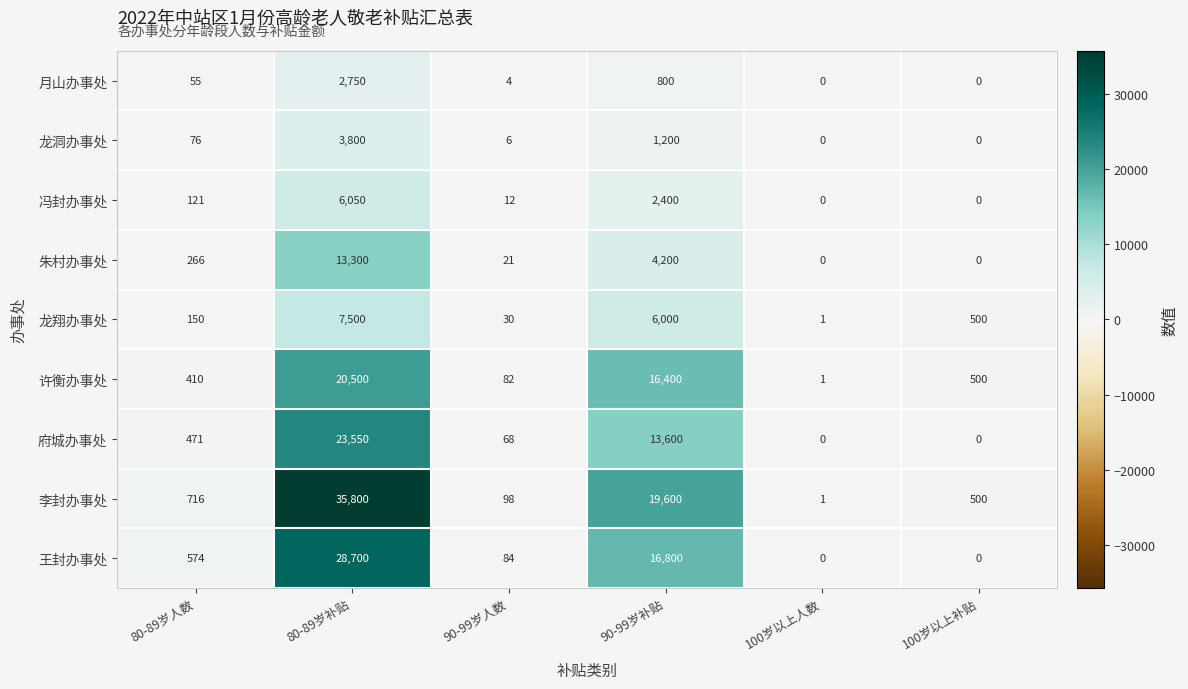

List the series in order of their peak value, lowest first.

月山办事处, 龙洞办事处, 冯封办事处, 龙翔办事处, 朱村办事处, 许衡办事处, 府城办事处, 王封办事处, 李封办事处